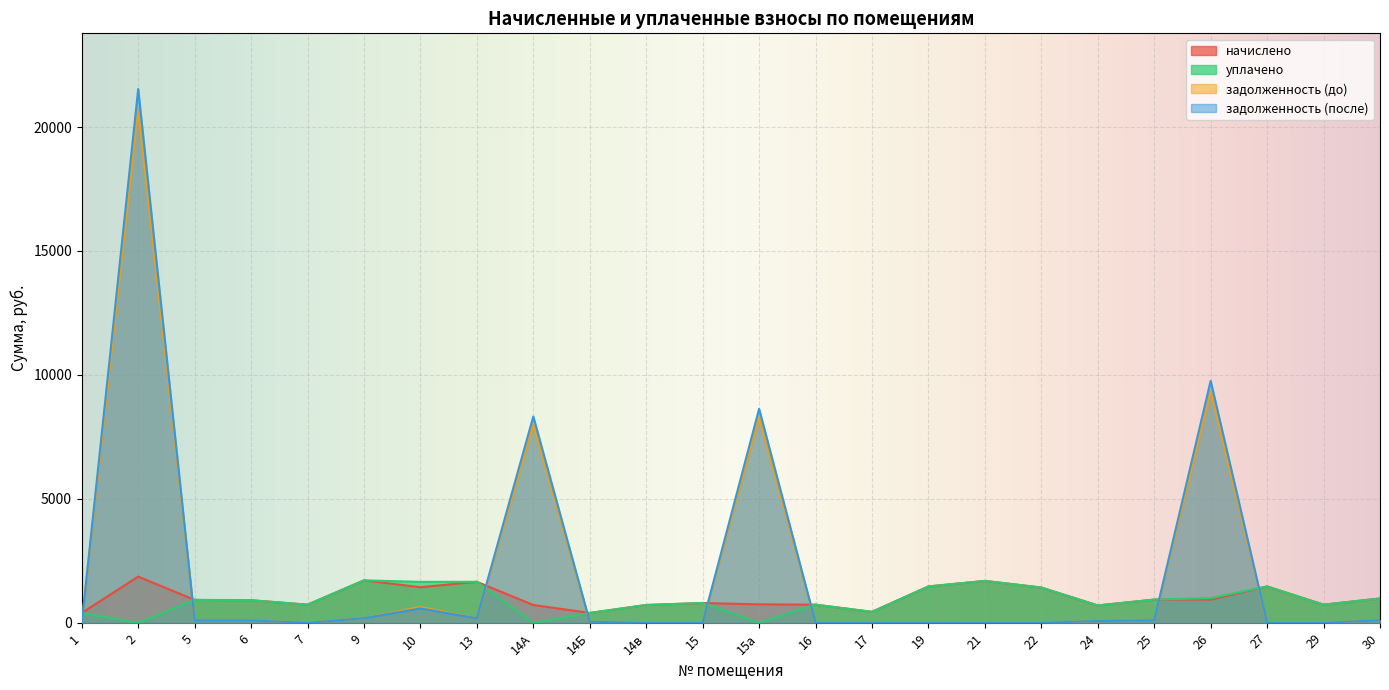

Reading left to right, what are all the values shown in this chart?

начислено: 1=400.9	2=1866.7	5=926.6	6=913.3	7=735.1	9=1715.2	10=1439.0	13=1657.3	14А=721.7	14Б=400.9	14в=721.7	15=801.9	15а=748.4	16=735.1	17=445.5	19=1470.2	21=1692.9	22=1425.6	24=703.9	25=940.0	26=935.5	27=1470.2	29=735.1	30=984.6
уплачено: 1=400.9	2=0.0	5=926.0	6=913.3	7=735.1	9=1715.2	10=1654.9	13=1657.3	14А=0.0	14Б=400.9	14в=721.7	15=801.9	15а=0.0	16=735.1	17=445.5	19=1470.2	21=1692.9	22=1425.6	24=703.9	25=940.0	26=1000.0	27=1470.2	29=735.1	30=984.6
задолженность (до): 1=0.0	2=20676.5	5=104.0	6=101.5	7=0.0	9=190.6	10=641.6	13=184.1	14А=7994.1	14Б=44.5	14в=0.0	15=0.0	15а=8290.2	16=0.0	17=0.0	19=0.0	21=0.0	22=0.0	24=78.2	25=104.5	26=9346.3	27=0.0	29=0.0	30=109.4
задолженность (после): 1=0.0	2=21531.4	5=103.0	6=101.5	7=0.0	9=190.6	10=582.9	13=184.1	14А=8324.6	14Б=44.5	14в=0.0	15=0.0	15а=8632.9	16=0.0	17=0.0	19=0.0	21=0.0	22=0.0	24=78.2	25=104.5	26=9759.9	27=0.0	29=0.0	30=109.4